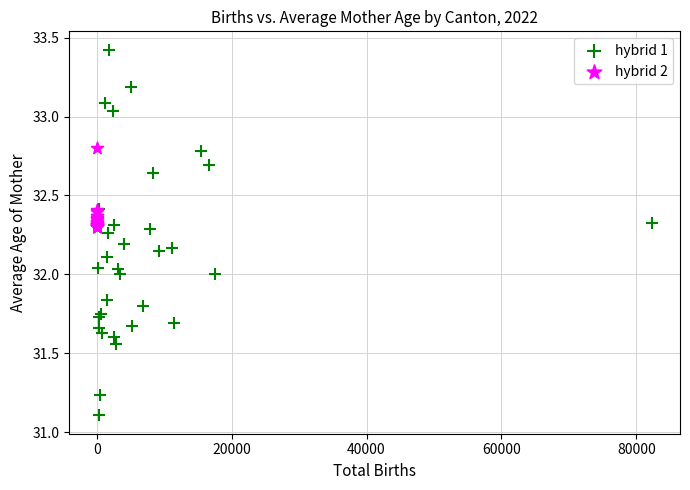

Which series reaches the minimum Y coordinate?

hybrid 1